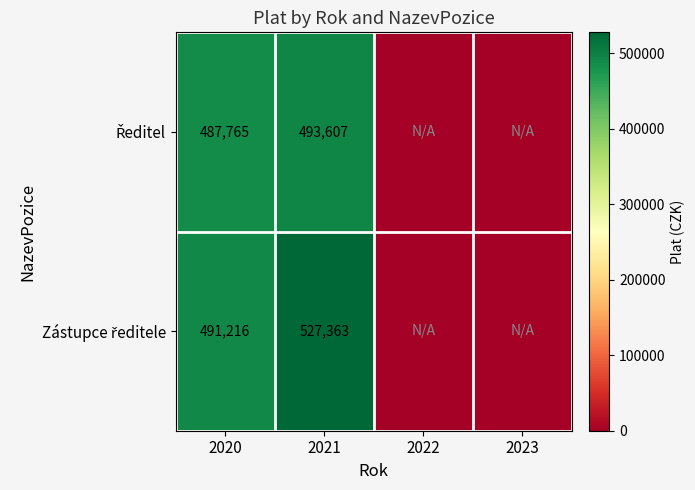

At how many categories does at least one series exceed 58572?

2